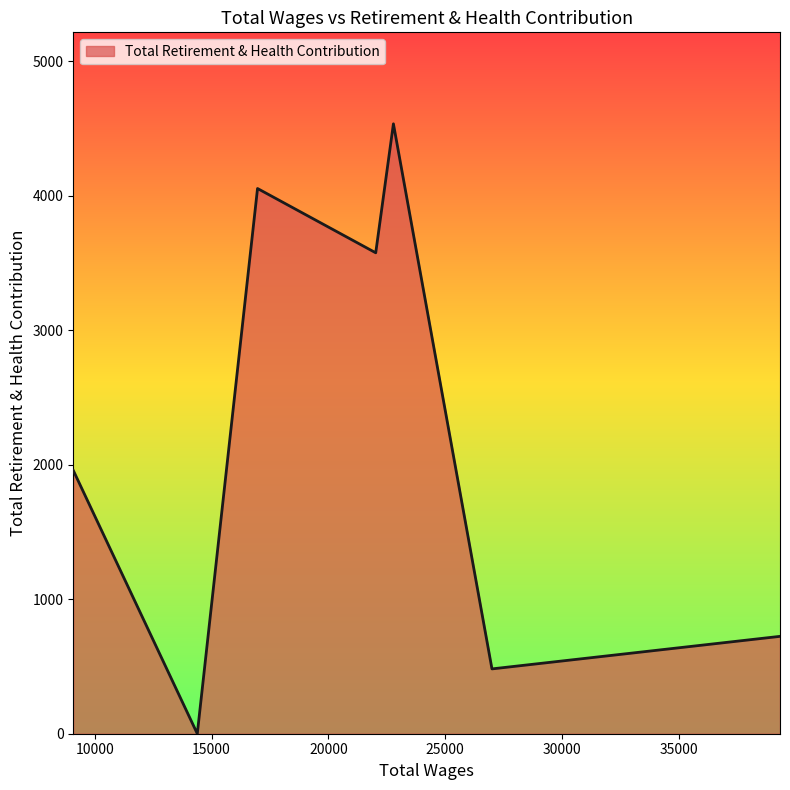

What is the maximum value shown in the chart?

4535